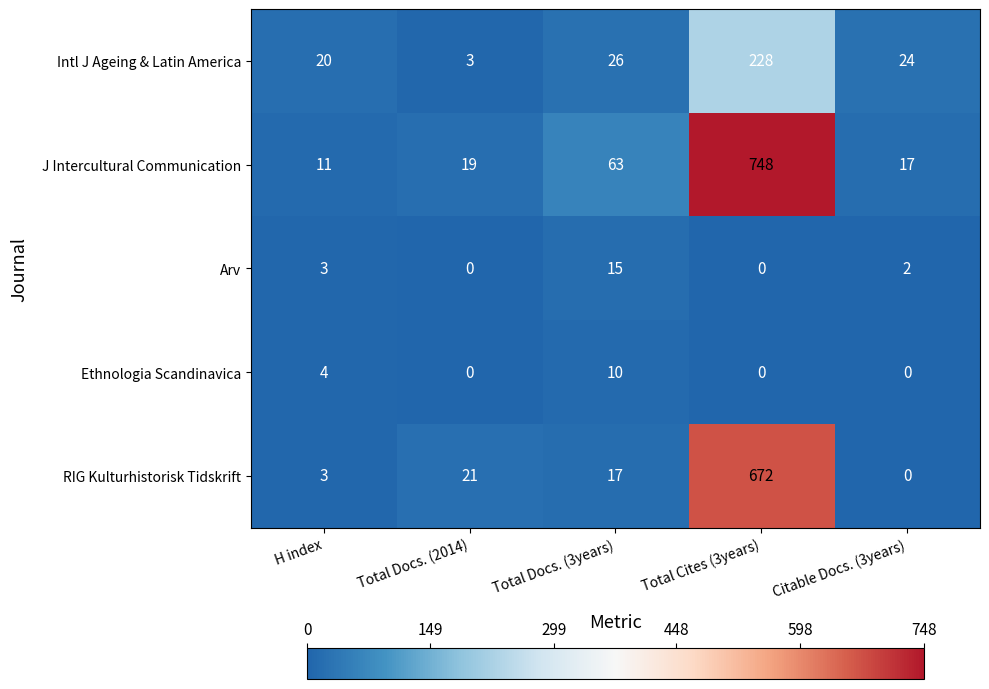

What is the difference between the maximum and minimum values in the J Intercultural Communication series?

737